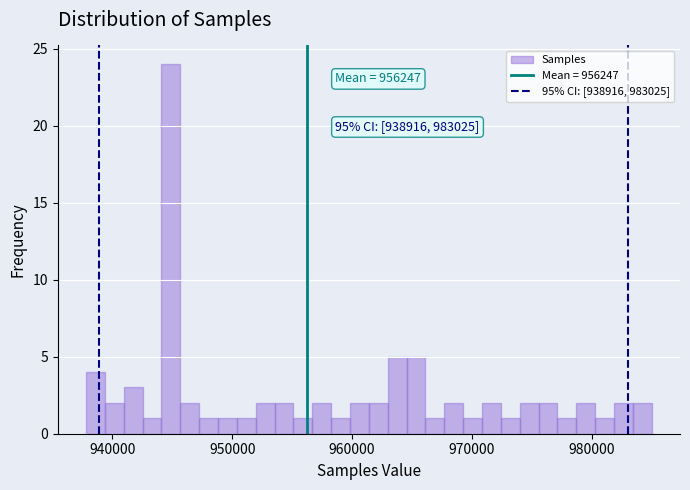

Around what value on the x-axis is the tallest bar? Give the approximate position of its centre, as read against the axis.

945000